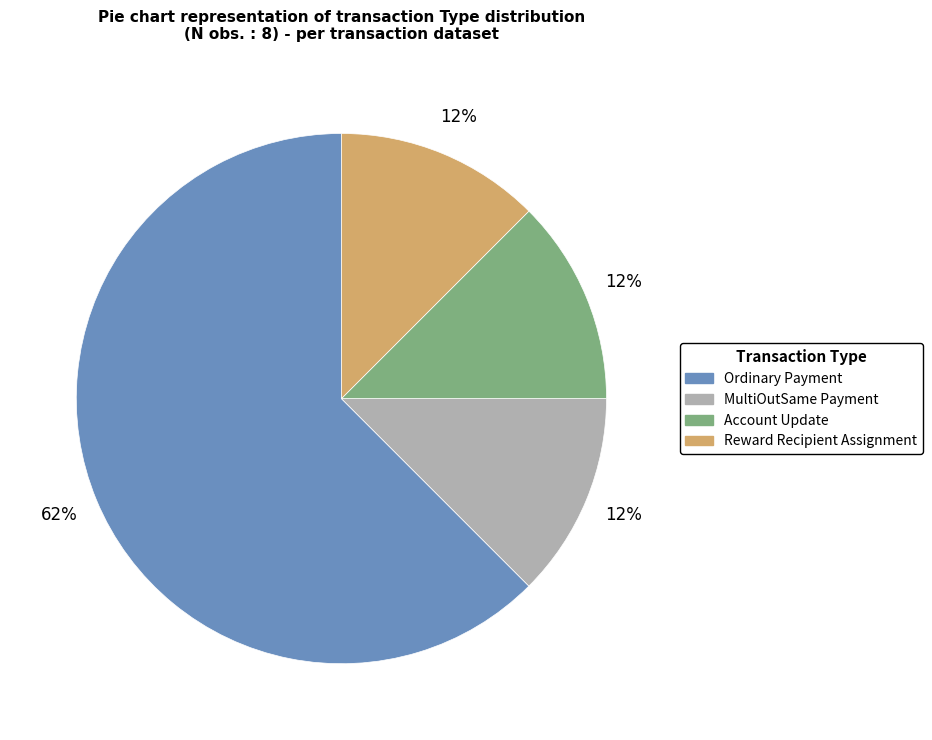

What is the ratio of the value at Reward Recipient Assignment to the value at MultiOutSame Payment?

1.0